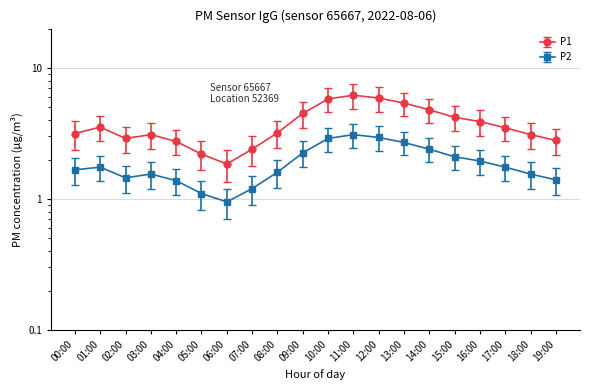

What value does the P1 series have at 18:00?

3.1